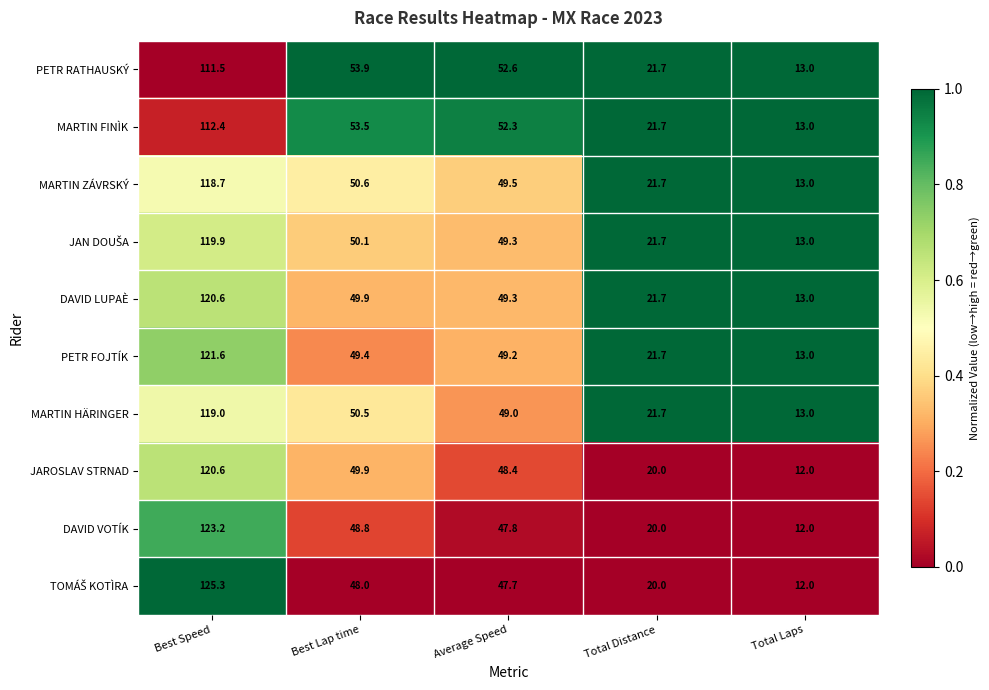

At which category is the sum across all series the highest?

Best Speed